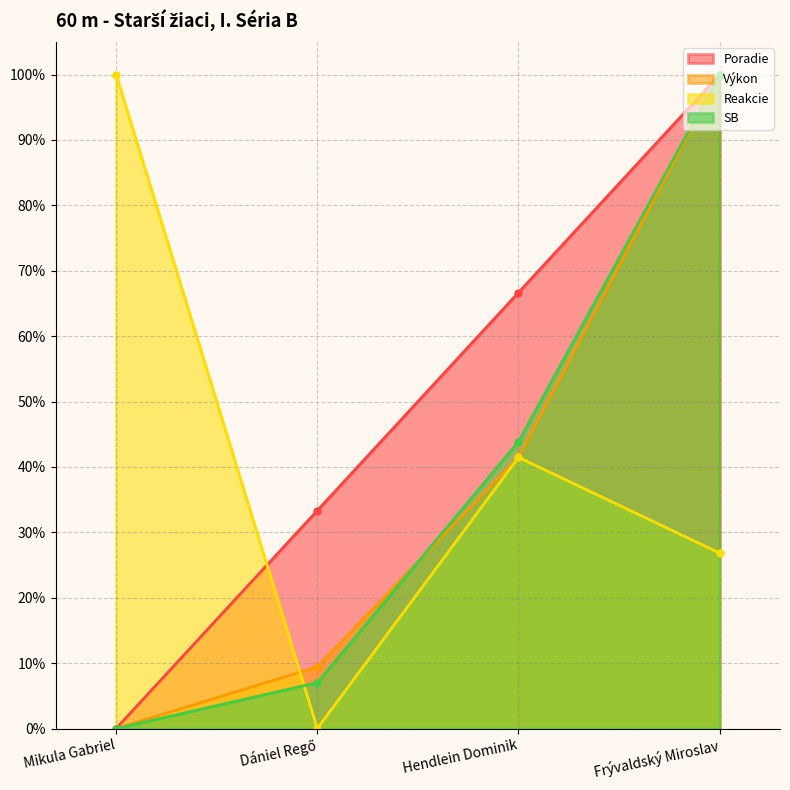

At how many categories does at least one series exceed 0?

4